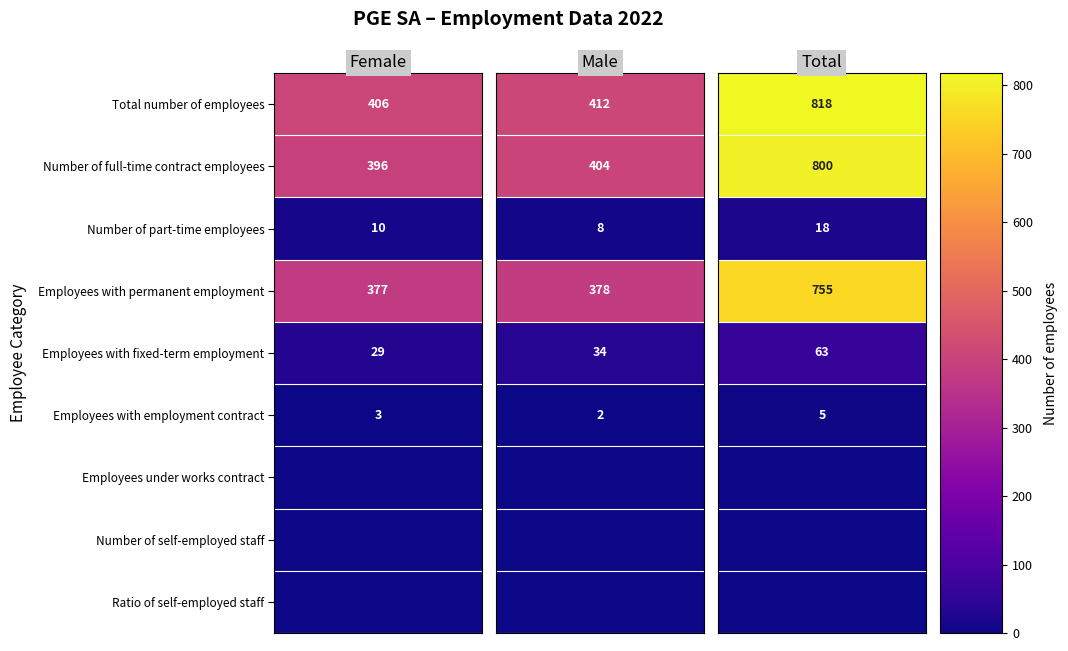

Which series changed the most between Employees with permanent employment and Employees with employment contract?

Total